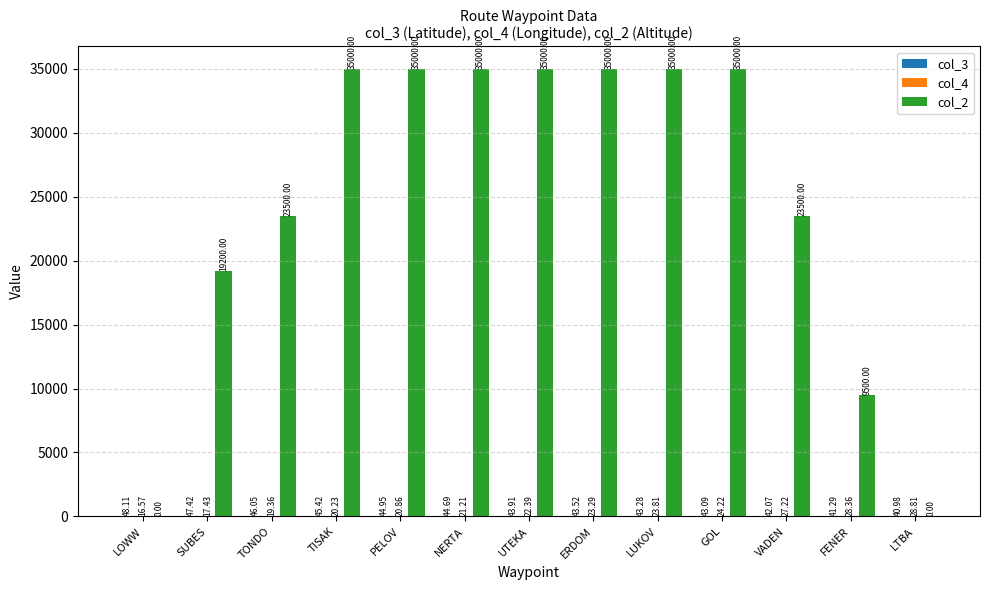

What is the average value of the col_2 series?

24669.2